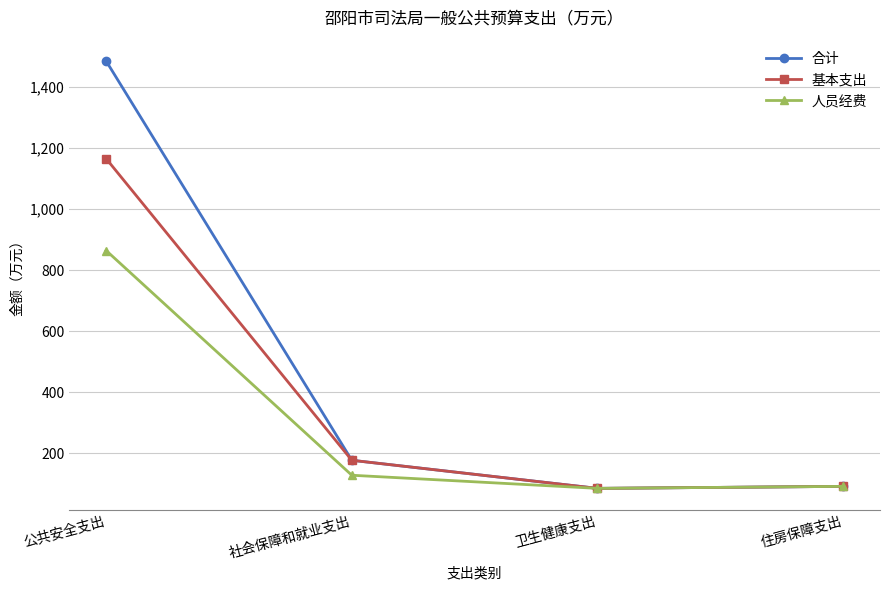

Which series has the largest range (max minus min)?

合计